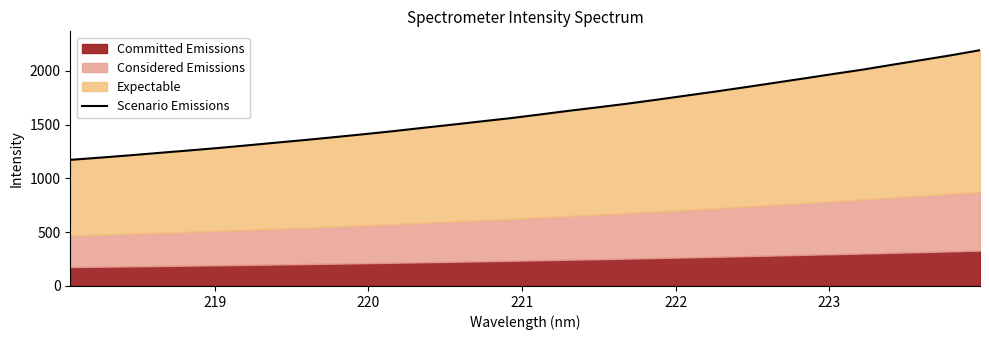

Reading left to right, transcribe all the data shown in this chart.

1173.1	1193.2	1214.6	1237.3	1259.5	1282.4	1307.2	1332.8	1357.8	1384.5	1411.7	1440.1	1470.6	1500.1	1530.8	1561.1	1595.1	1629.9	1662.8	1696.6	1733.4	1771.4	1809.4	1848.8	1889.8	1930.4	1971.9	2012.3	2057.3	2101.0	2145.2	2193.0